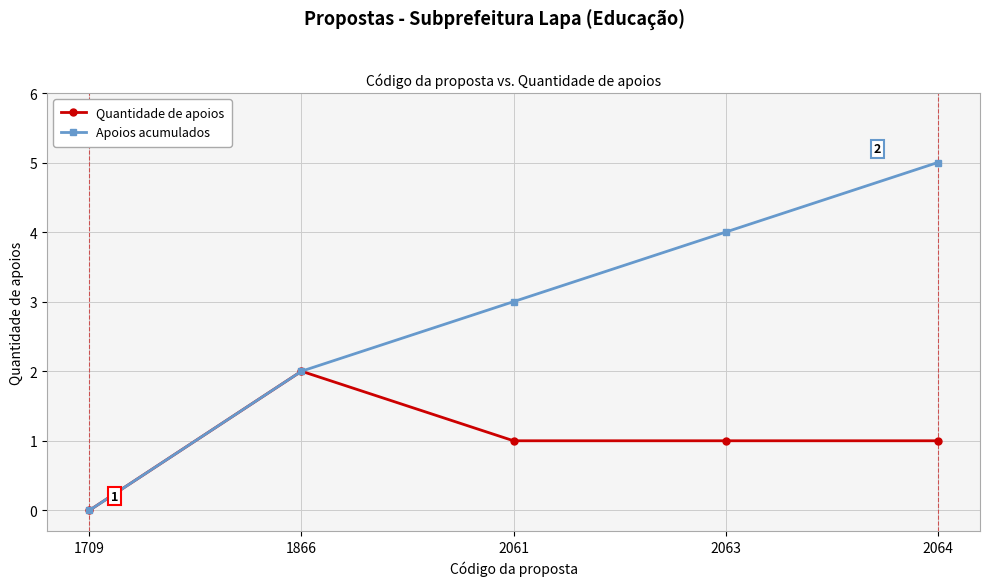

How many series are shown in this chart?

2